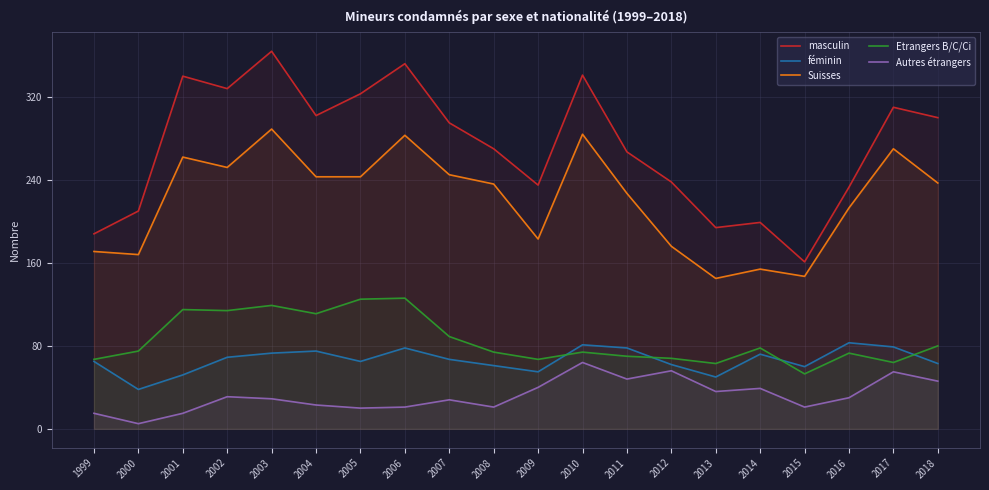

Between 2006 and 2012, which is larger?

2006